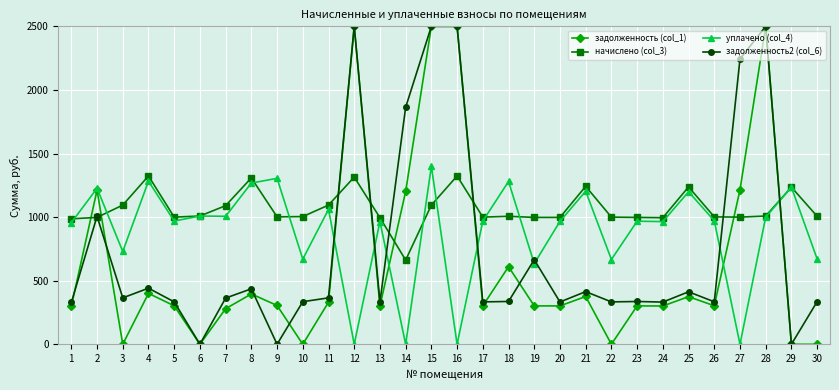

What is the maximum value shown in the chart?

2500.0